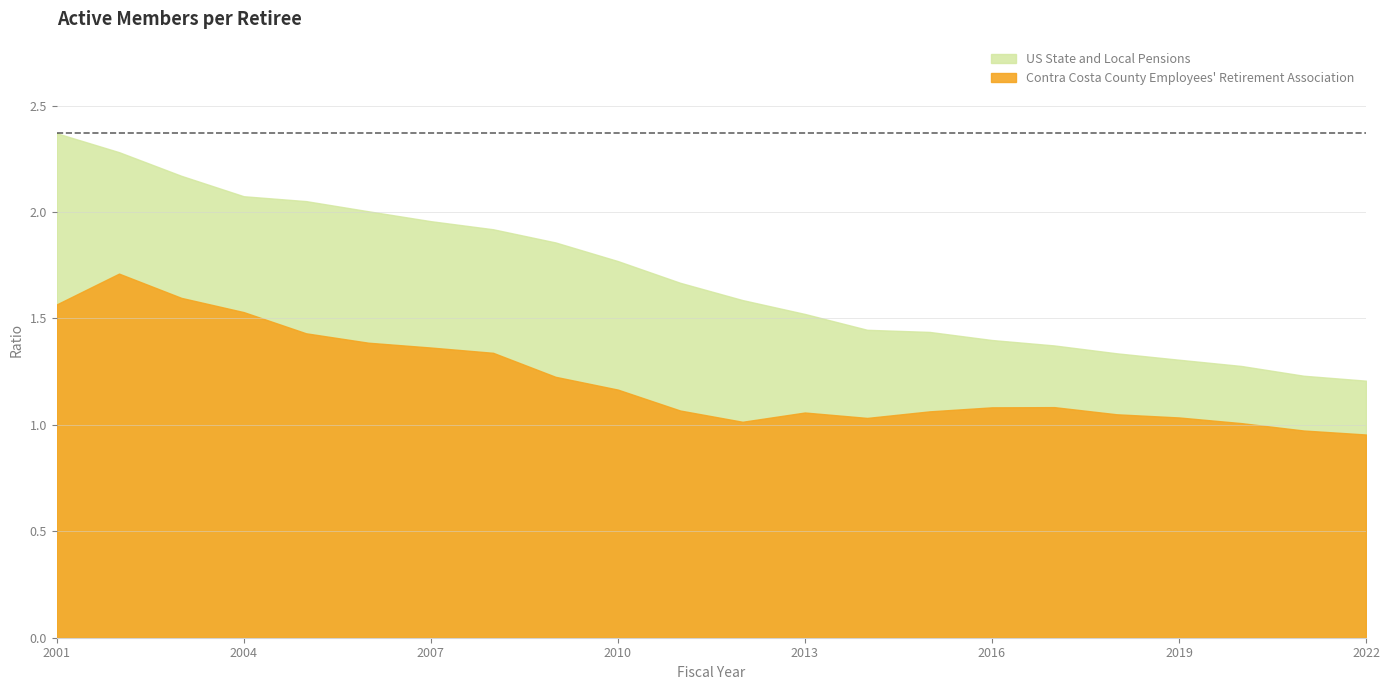

True or false: US State and Local Pensions and Contra Costa County Employees' Retirement Association cross at least once.

False